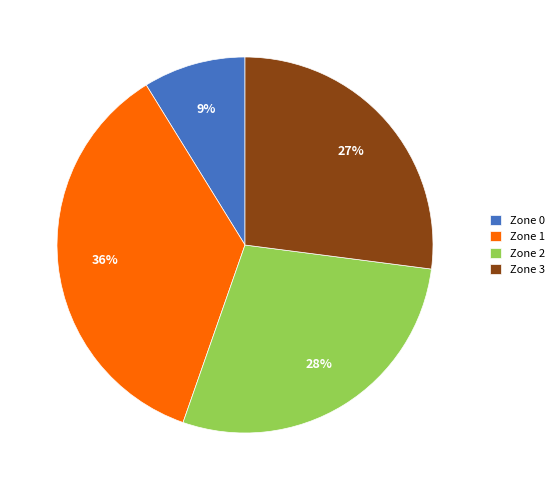

To the nearest percent, what portion does Zone 1 represent?

36%